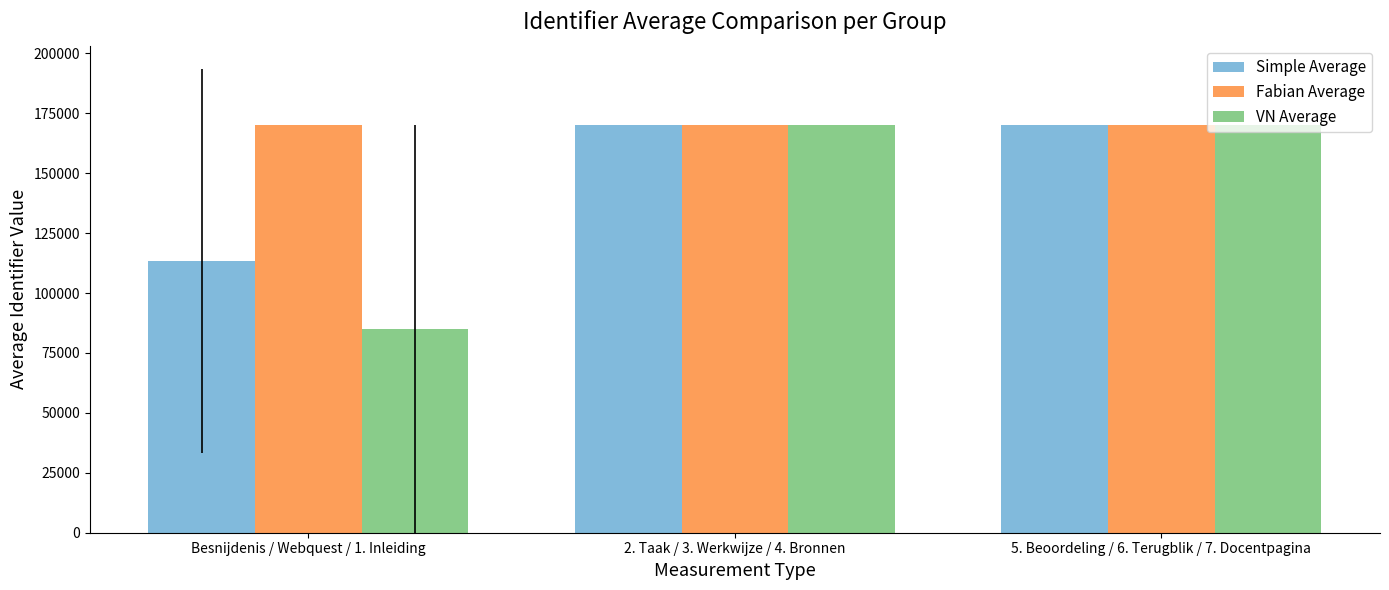

What are all the series names shown in the legend?

Simple Average, Fabian Average, VN Average